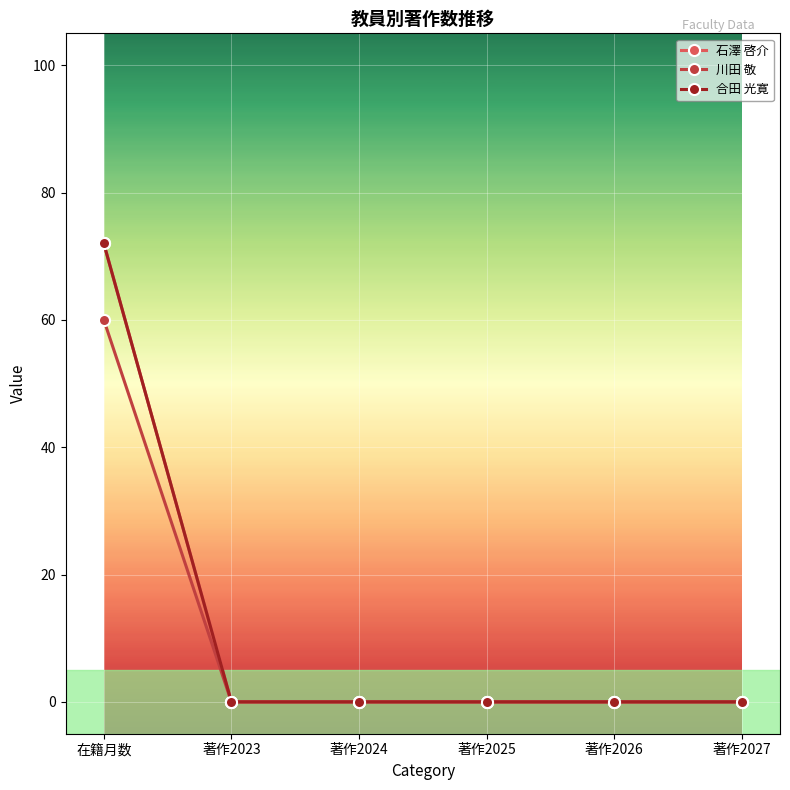

Does the chart display data point markers on the line(s)?

Yes